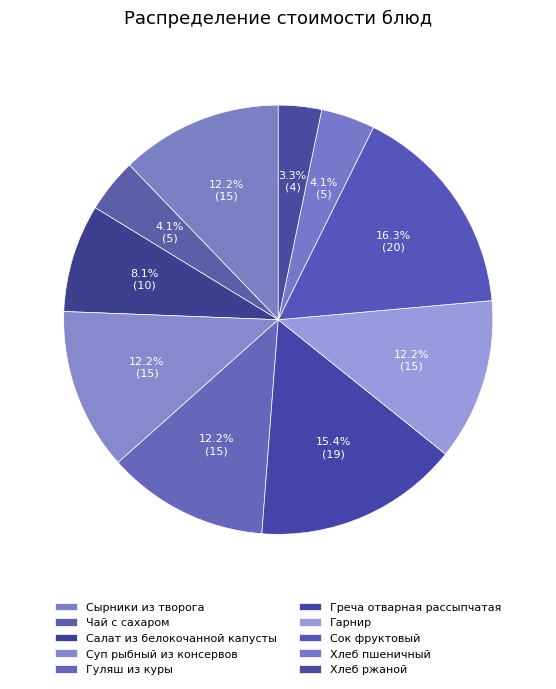

Between Сырники из творога and Салат из белокочанной капусты, which is larger?

Сырники из творога